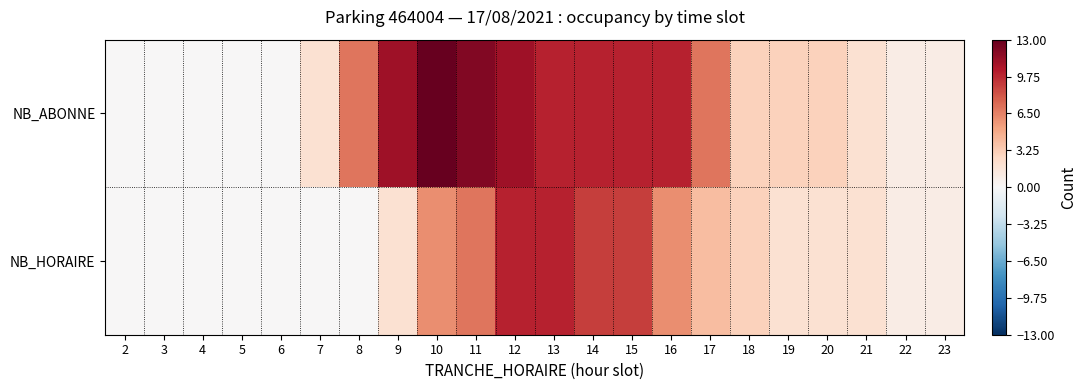

Reading right to left, what are all the values shown in this chart?

NB_ABONNE: 23=1	22=1	21=2	20=3	19=3	18=3	17=7	16=10	15=10	14=10	13=10	12=11	11=12	10=13	9=11	8=7	7=2	6=0	5=0	4=0	3=0	2=0
NB_HORAIRE: 23=1	22=1	21=2	20=2	19=2	18=3	17=4	16=6	15=9	14=9	13=10	12=10	11=7	10=6	9=2	8=0	7=0	6=0	5=0	4=0	3=0	2=0